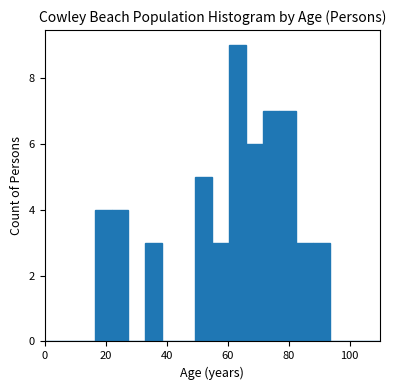

Around what value on the x-axis is the tallest bar? Give the approximate position of its centre, as read against the axis.

64